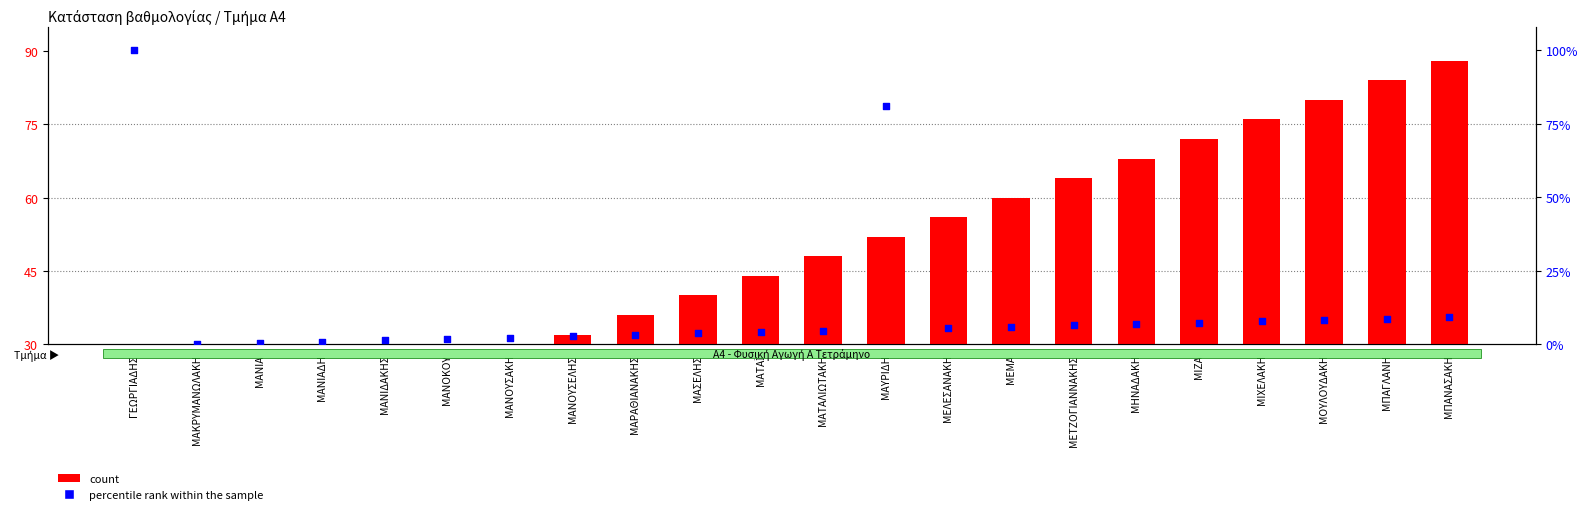

Which series has the widest spread of Y values?

percentile rank within the sample